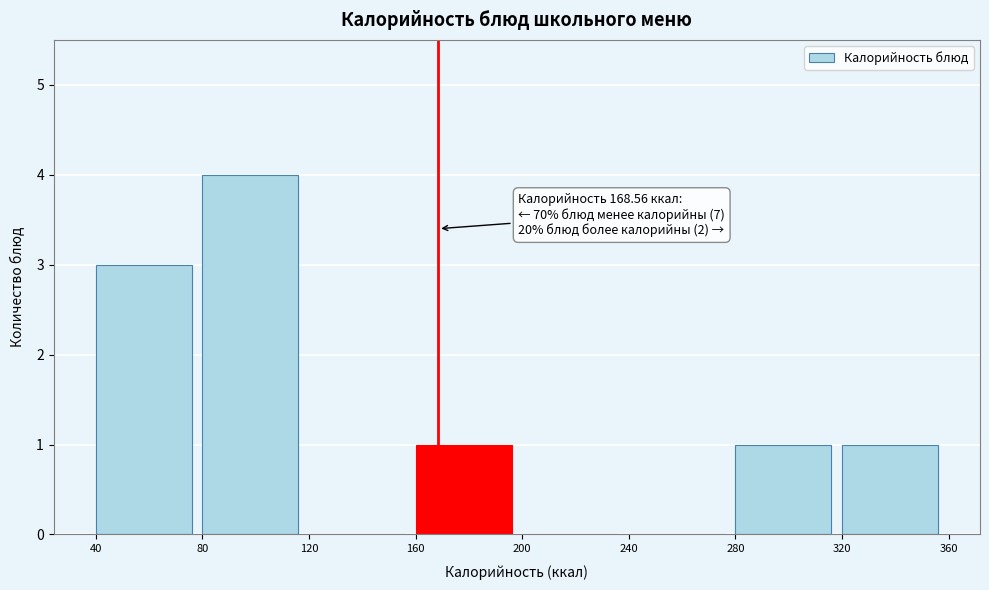

Which range on the x-axis has the tallest bar?

80 to 120